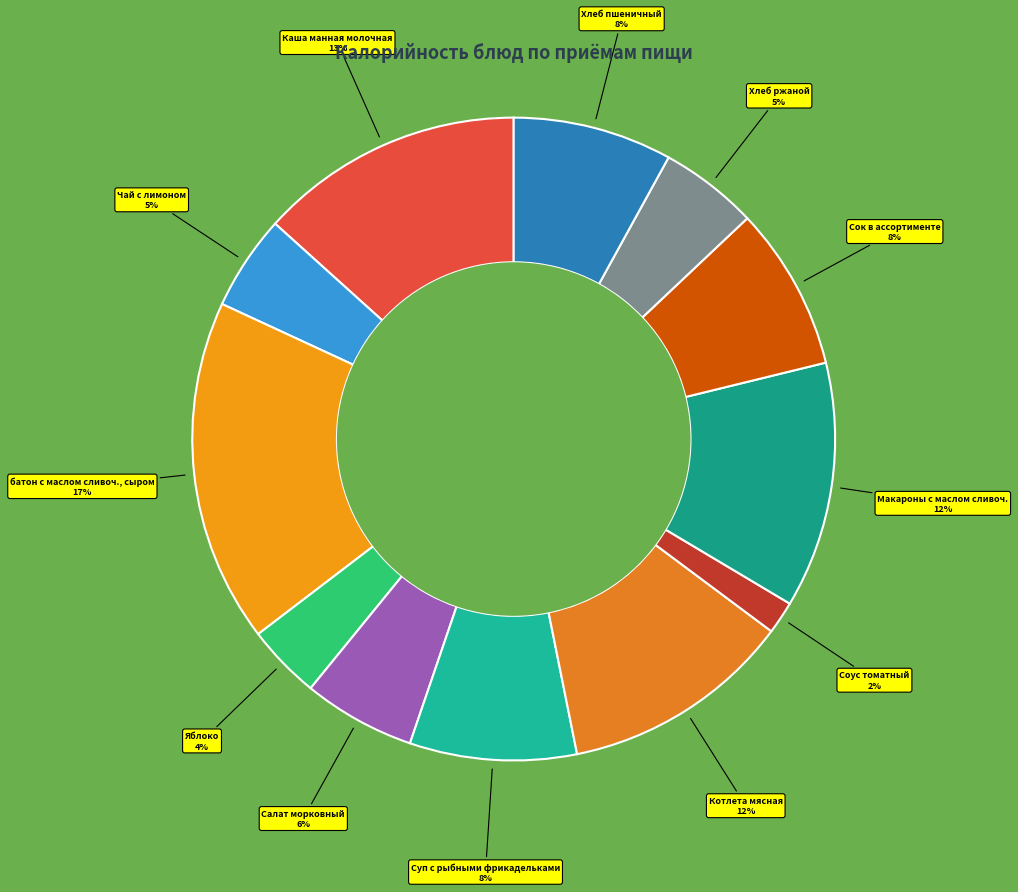

Does any single category account for the majority?

No